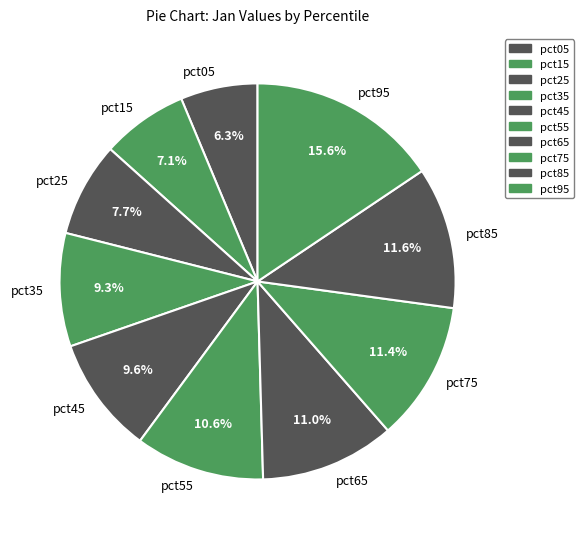

Which has a higher value, pct25 or pct65?

pct65